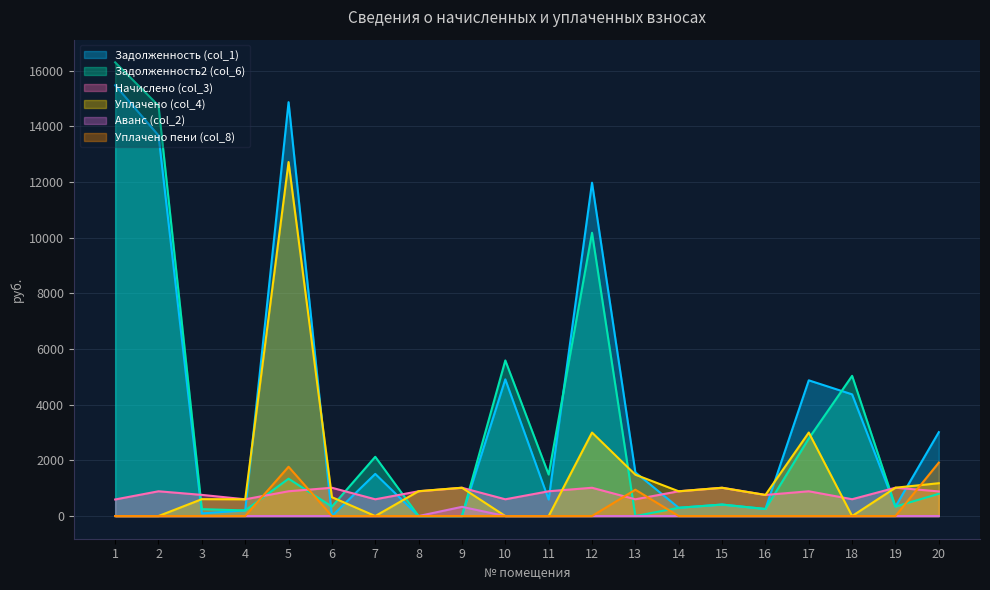

Between which two adjacent categories do Задолженность2 (col_6) and Начислено (col_3) first intersect?

2 and 3